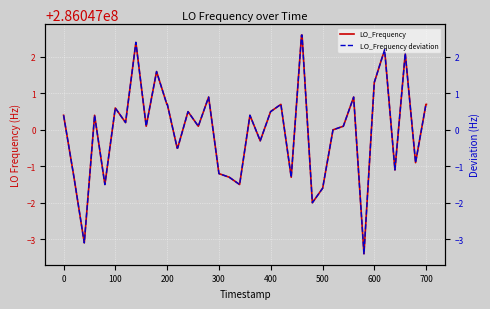

True or false: LO_Frequency and LO_Frequency deviation intersect in this chart.

False